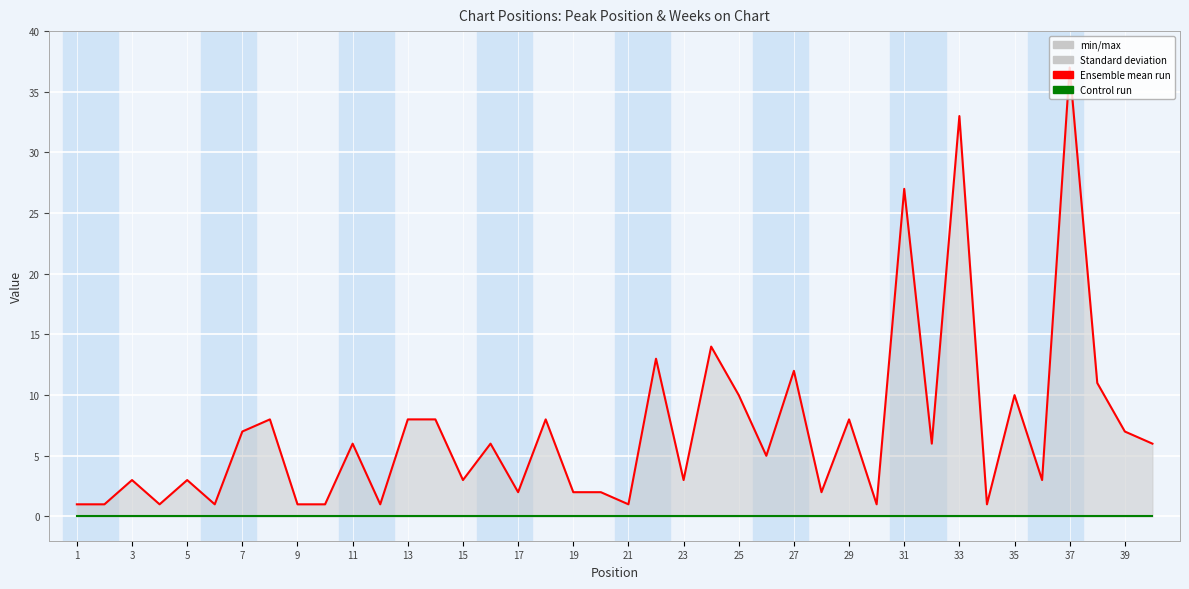

Reading right to left, list all the values displayed in this chart.

Peak Position: 6	7	11	37	3	10	1	33	6	27	1	8	2	12	5	10	14	3	13	1	2	2	8	2	6	3	8	8	1	6	1	1	8	7	1	3	1	3	1	1
Weeks on Chart: 0	0	0	0	0	0	0	0	0	0	0	0	0	0	0	0	0	0	0	0	0	0	0	0	0	0	0	0	0	0	0	0	0	0	0	0	0	0	0	0